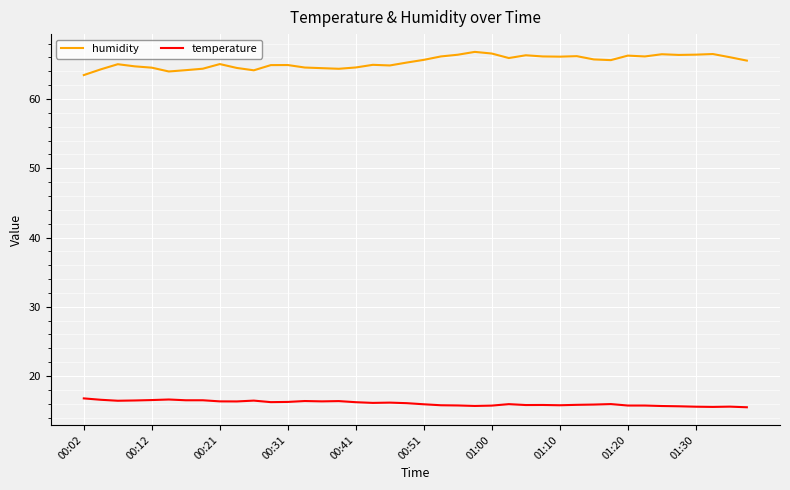

True or false: temperature and humidity intersect in this chart.

False